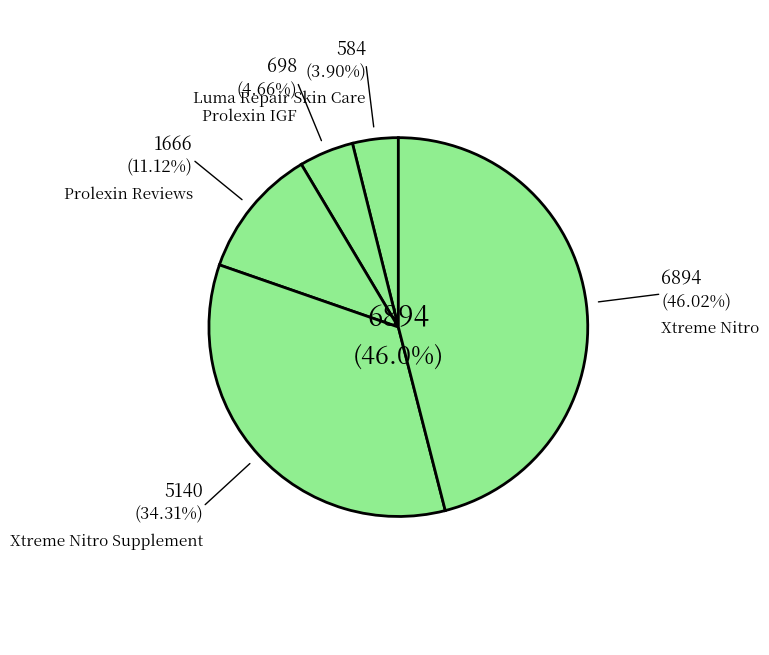

To the nearest percent, what is the difference between the Prolexin IGF and Luma Repair Skin Care slice percentages?

1%